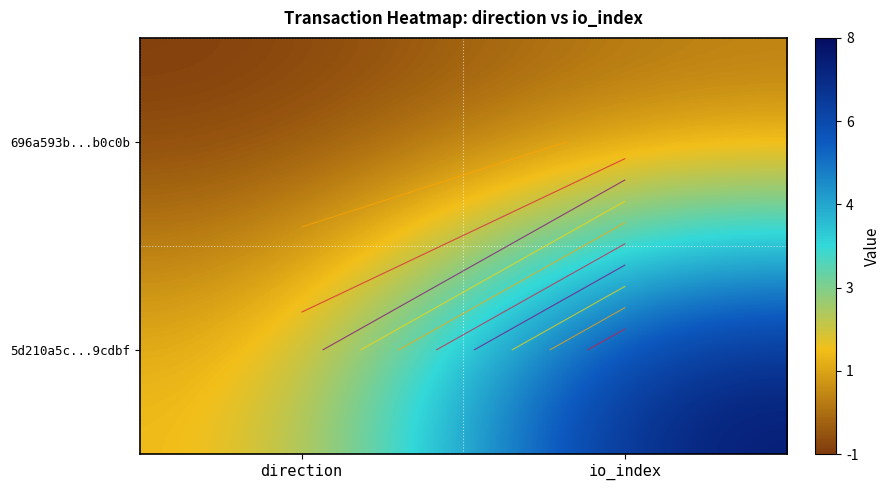

What is the difference between the maximum and minimum values in the 696a593b...b0c0b series?

1